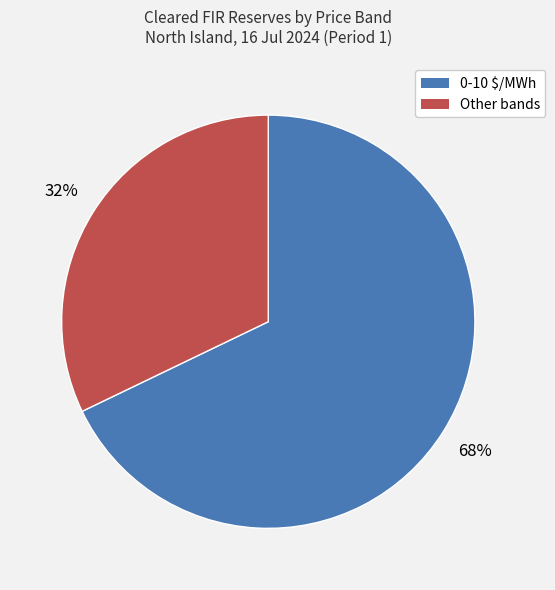

Is the sum of 0-10 $/MWh and Other bands greater than half?

Yes